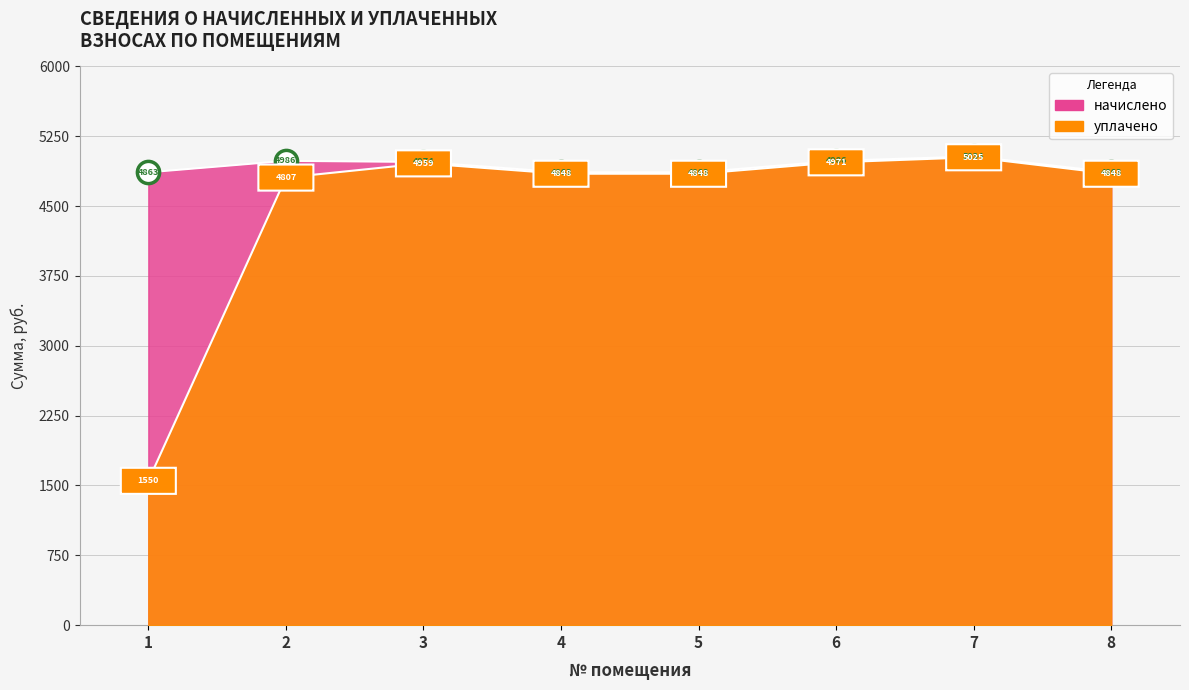

Is it true that уплачено equals 4970.6 at 6?

True